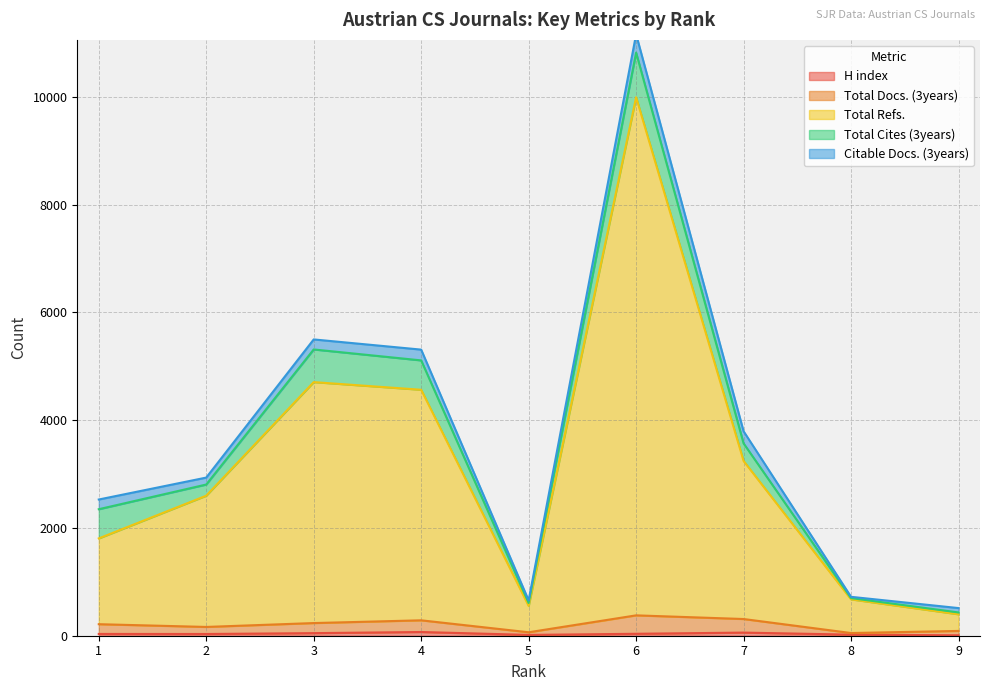

Where does the Total Docs. (3years) series first go above 214?

3